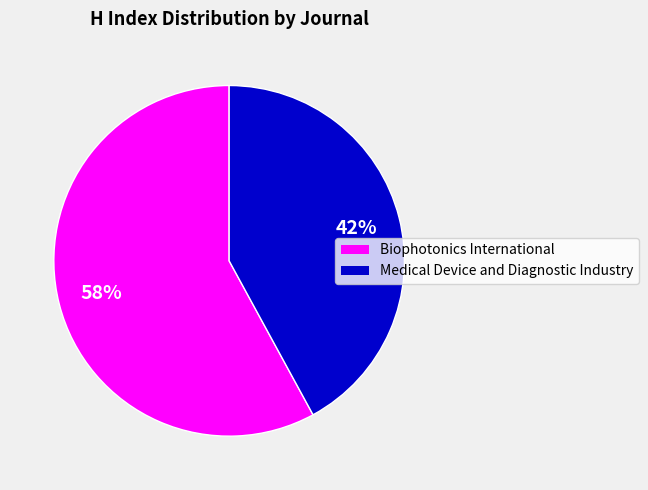

To the nearest percent, what is the combined percentage of Biophotonics International and Medical Device and Diagnostic Industry?

100%